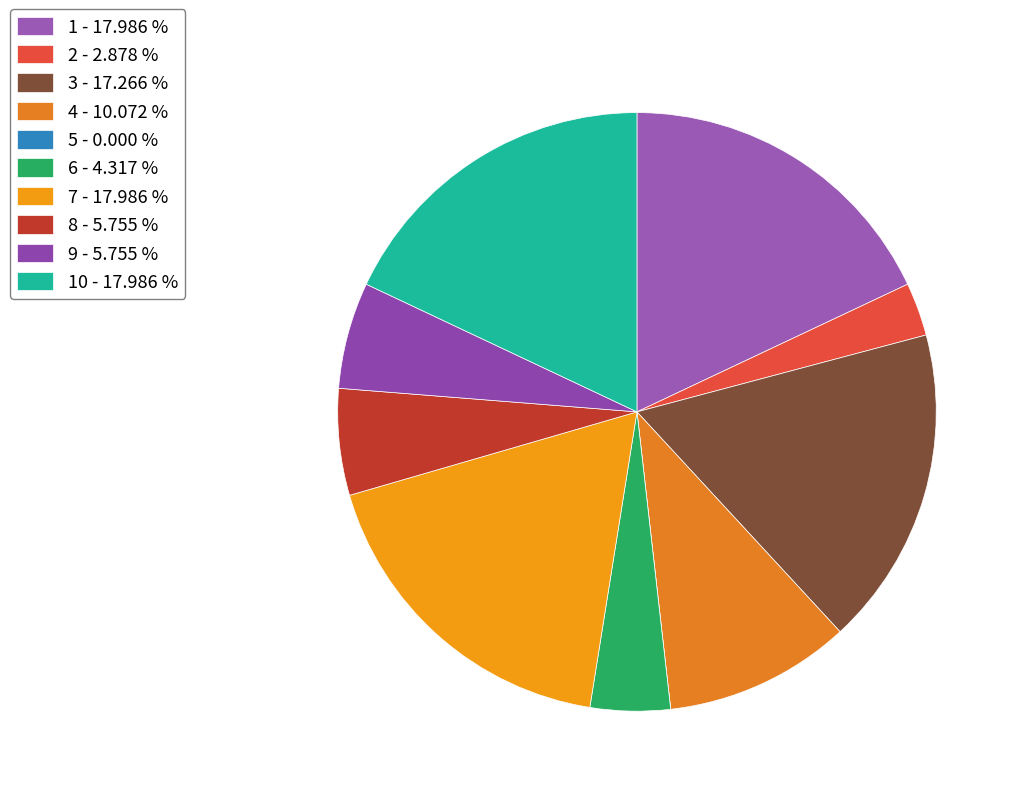

Is there any slice that represents more than half of the pie?

No